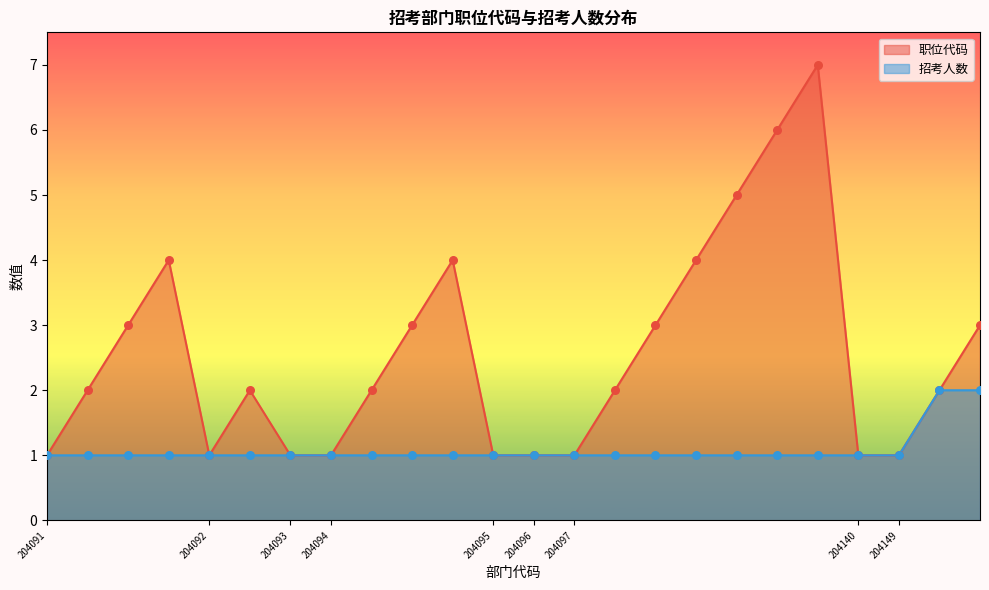

Which series contains the highest Y value?

职位代码